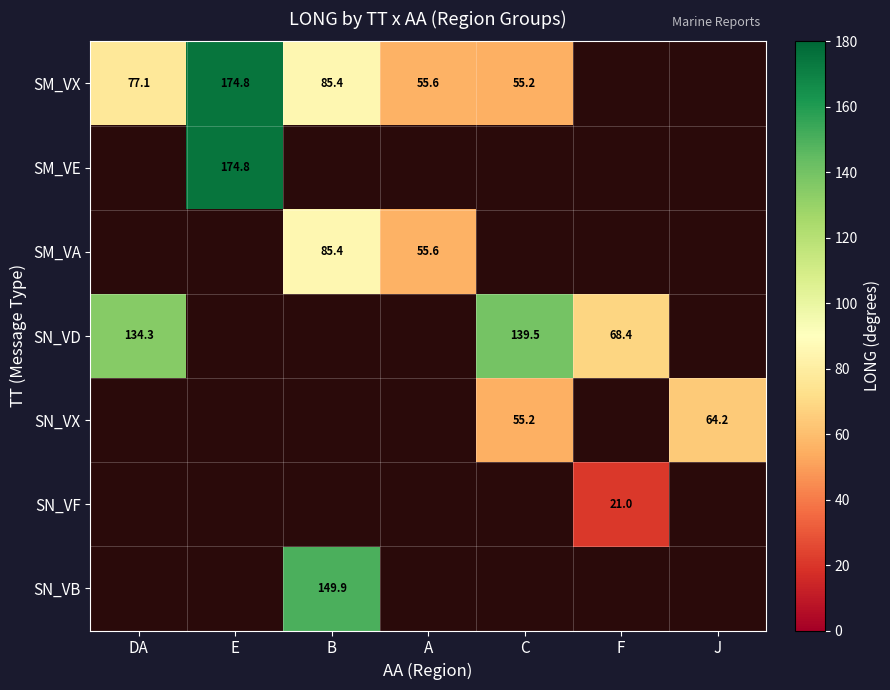

True or false: SM_VE has a value of 174.8 at E.

True